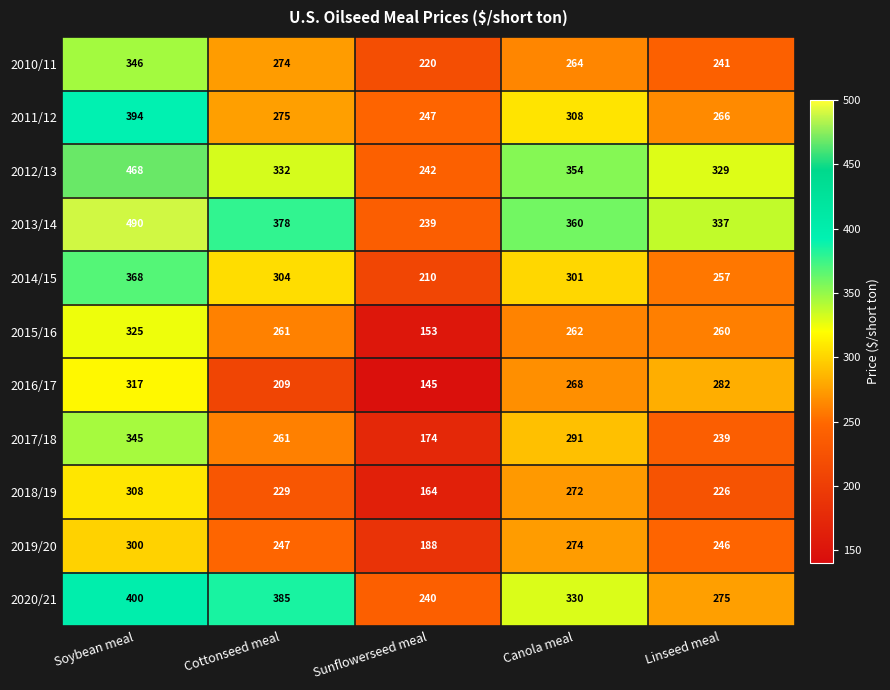

What is the minimum value shown in the chart?

145